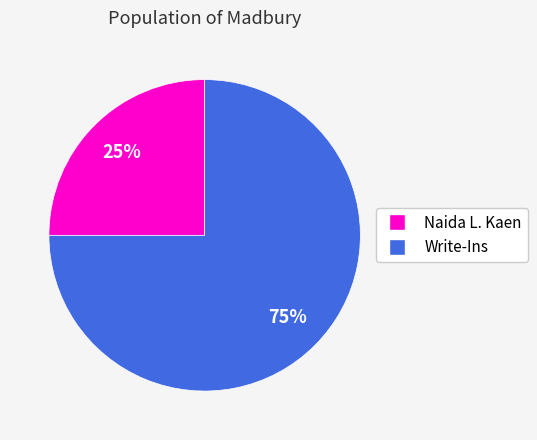

What is the ratio of the value at Write-Ins to the value at Naida L. Kaen?

3.0